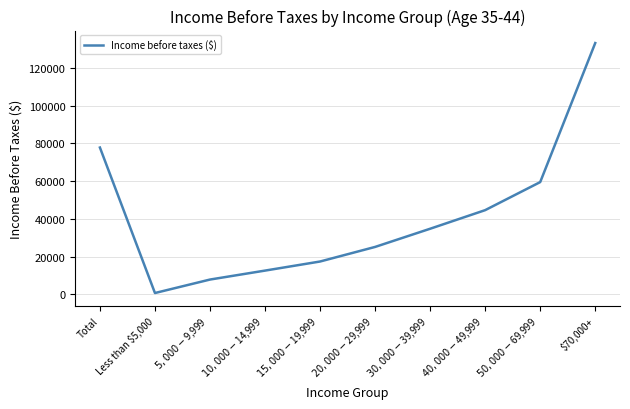

True or false: the data has more than 1 interior local peaks.

False